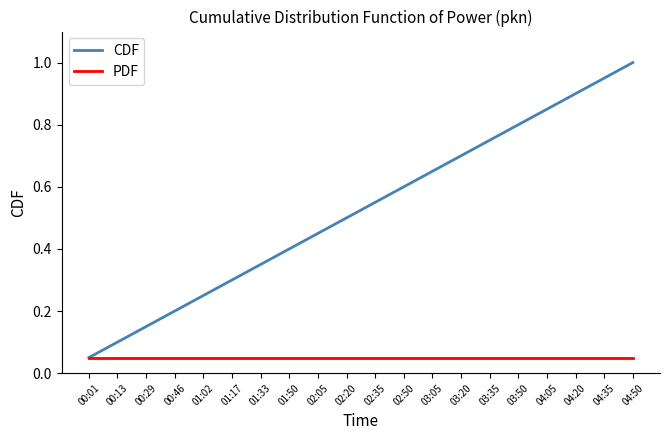

Is it true that CDF equals 0.5 at 02:20?

True